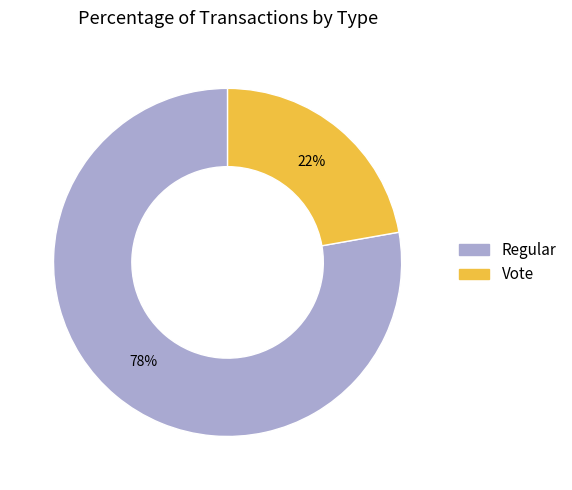

The Vote slice represents 7% of the pie. True or false?

False